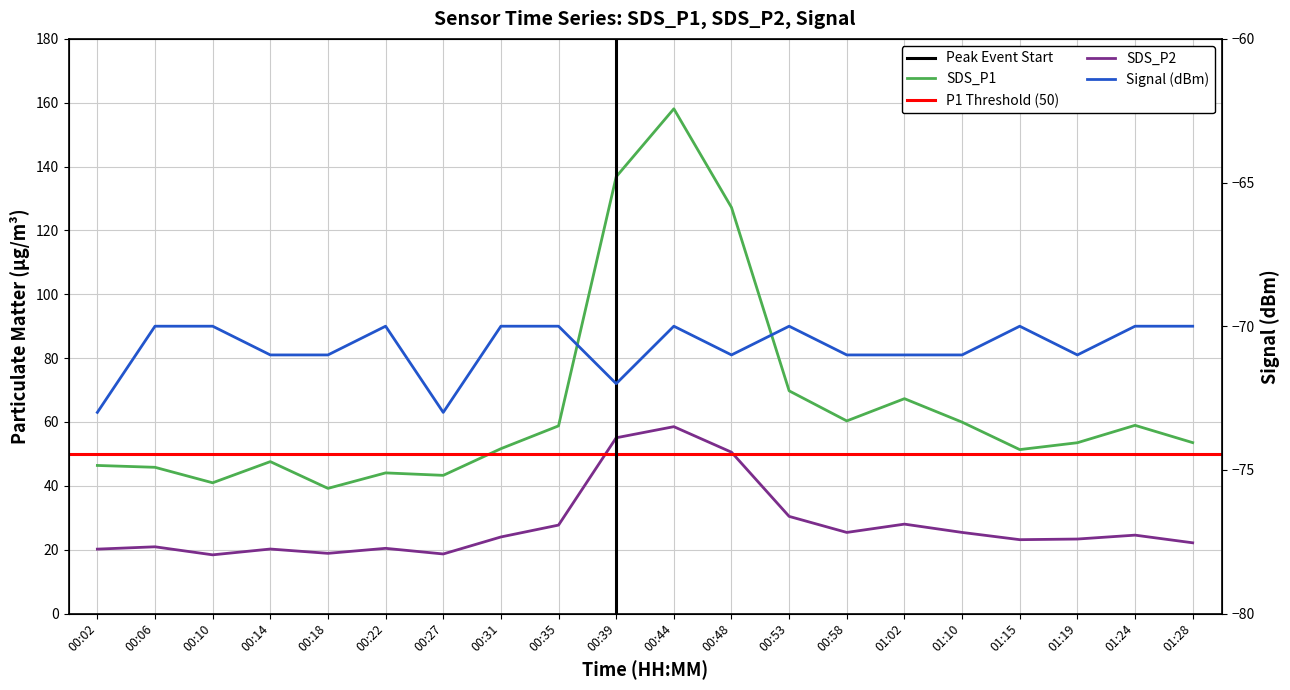

Which has a higher value, 00:22 or 00:44?

00:44